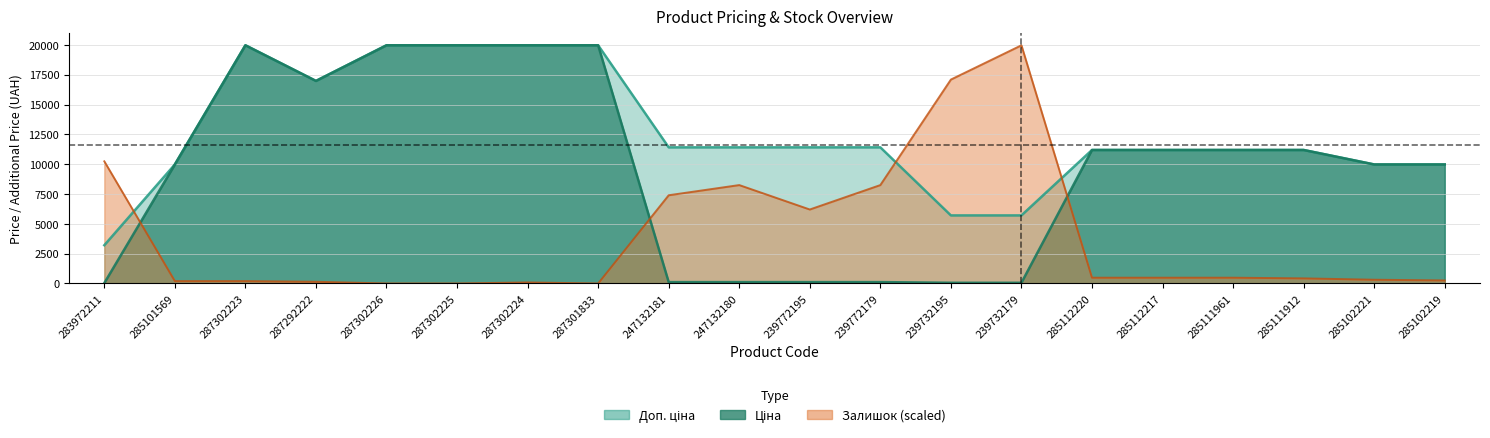

True or false: Доп. ціна has a value of 5705.0 at 239732179.

True